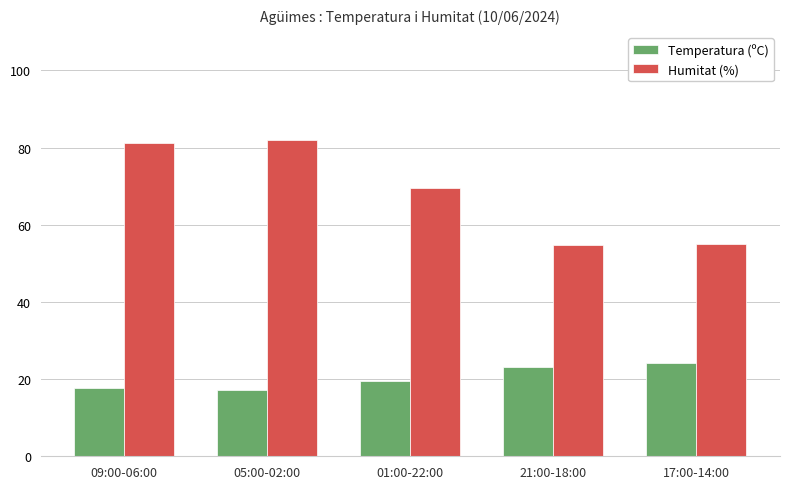

At which label is Humitat (%) closest to 68?

01:00-22:00